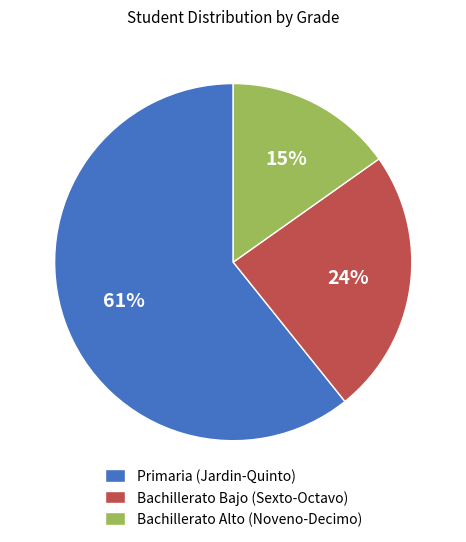

To the nearest percent, what is the combined percentage of Bachillerato Bajo (Sexto-Octavo) and Primaria (Jardin-Quinto)?

85%